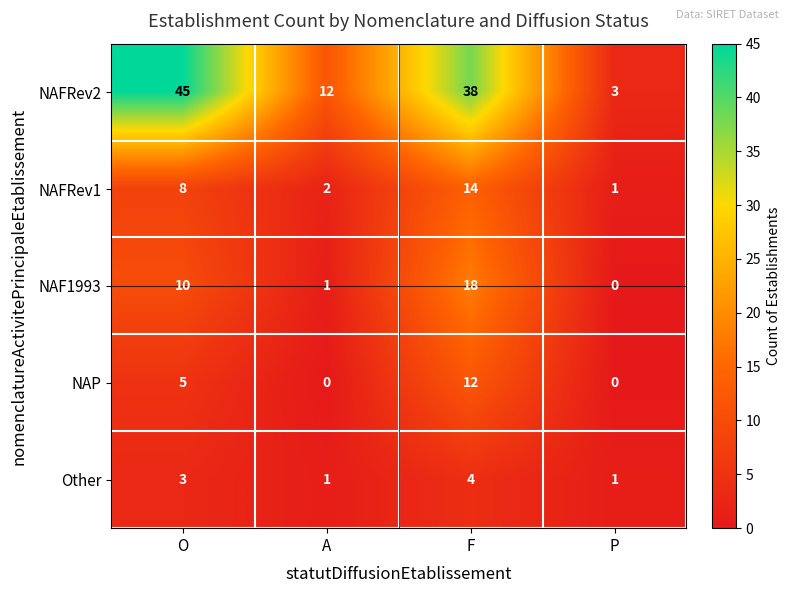

Count the number of data series in this chart.

5